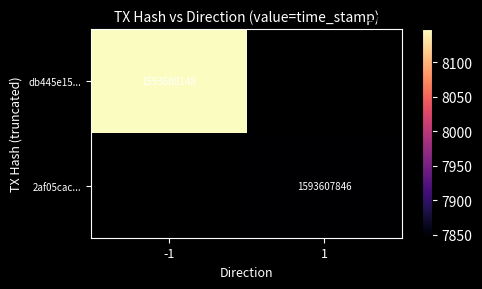

True or false: db445e15216eb8003641756fc5d48d93ca17da8 has a value of 2185857821 at 1.

False